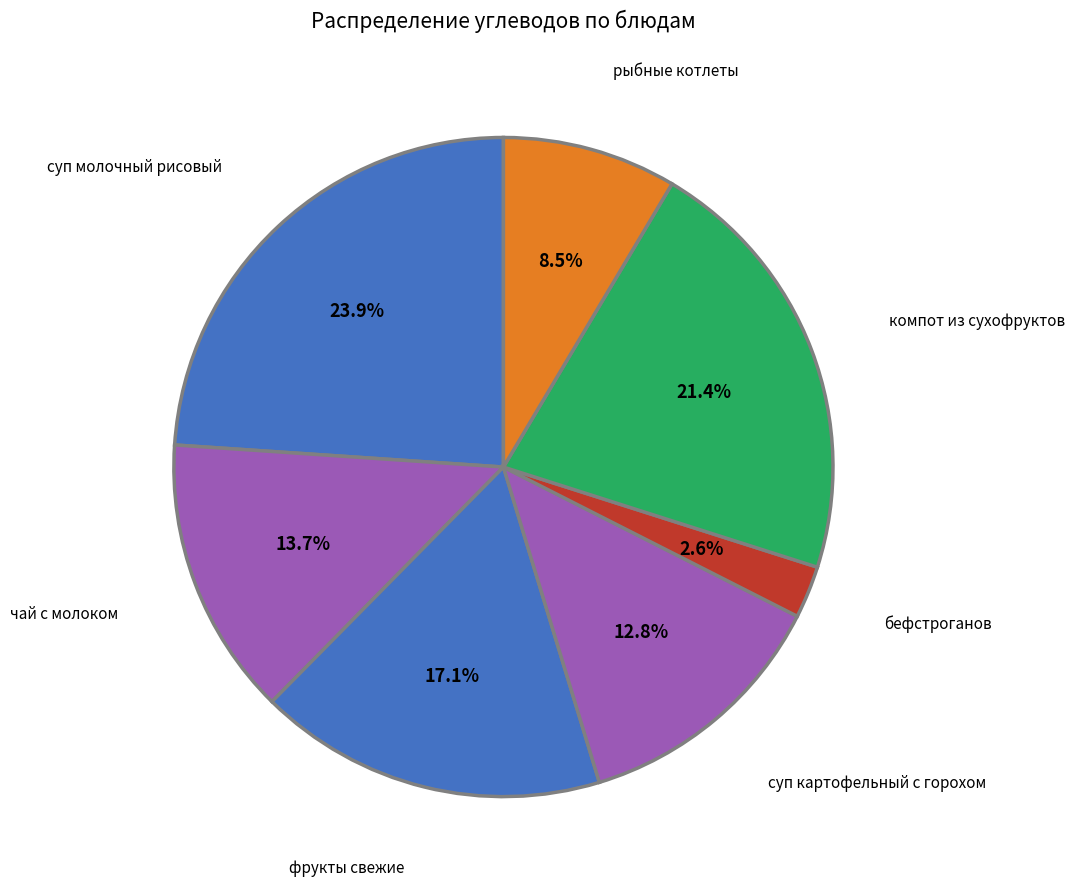

How many slices are in this pie chart?

7